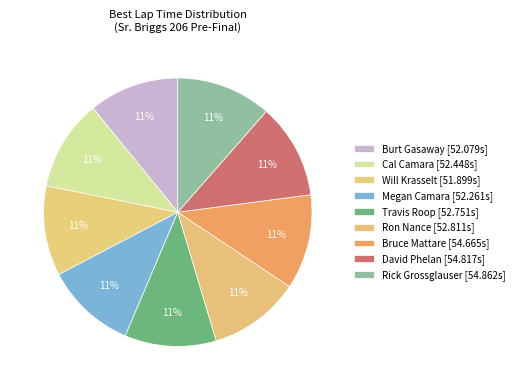

What is the smallest slice in the pie chart?

Burt Gasaway